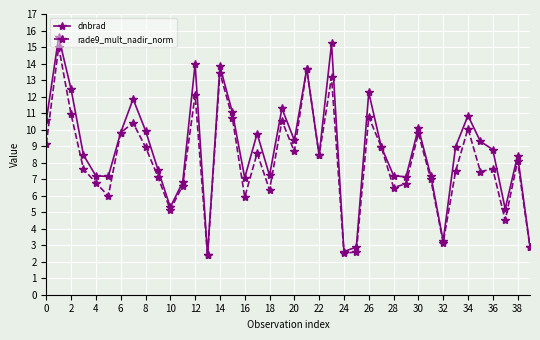

What is the value of the rade9_mult_nadir_norm point at the 35th from the left?

10.1